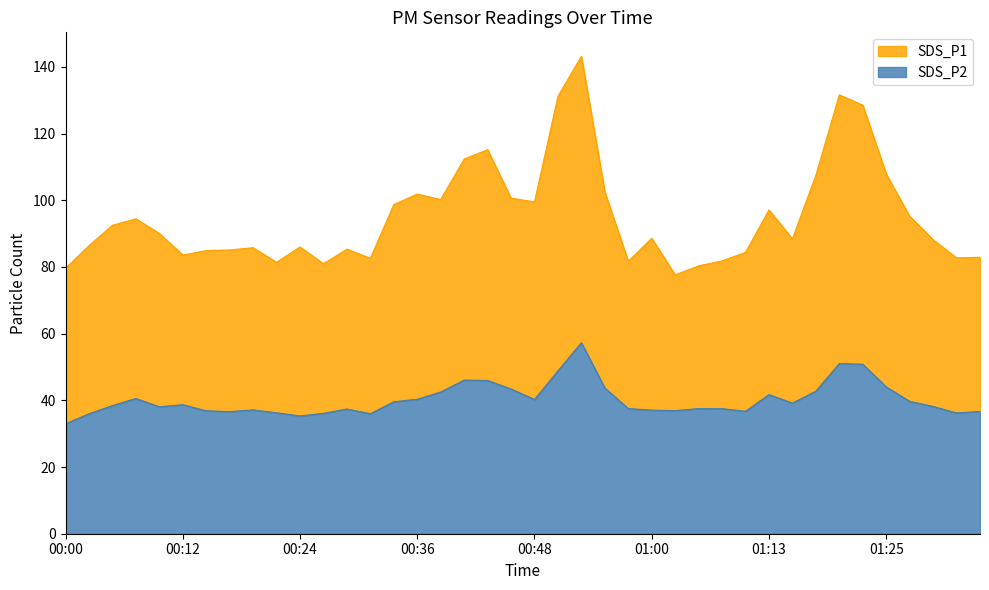

Which has a higher value, 00:56 or 01:17?

01:17